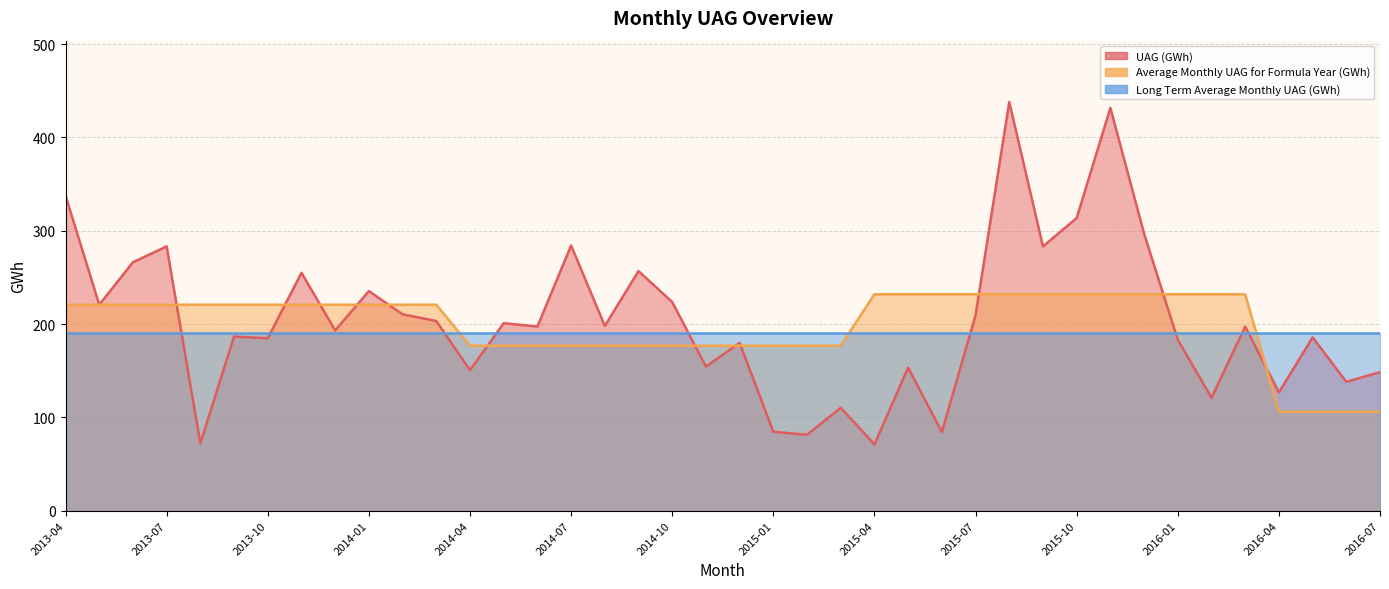

How many categories are shown in the chart?

40